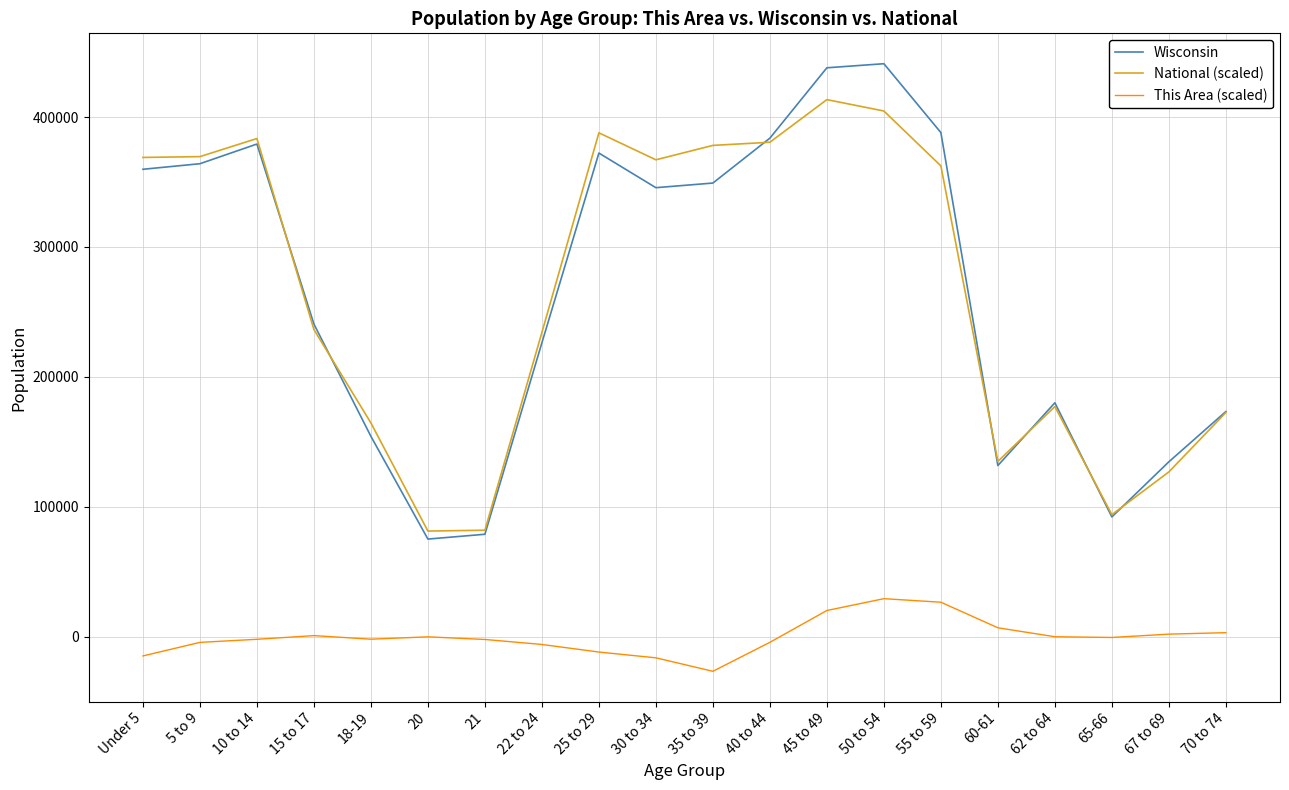

Between 21 and 50 to 54, which series saw the biggest shift?

Wisconsin